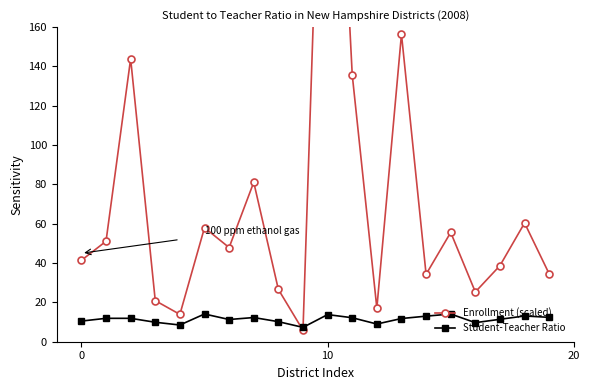

List the series in order of their overall mean, lowest first.

Student-Teacher Ratio, Enrollment (scaled)